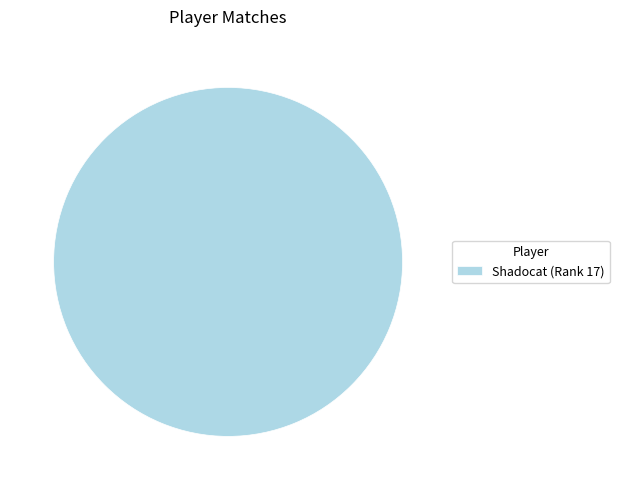

Does Shadocat (Rank 17) represent more than half of the total?

Yes